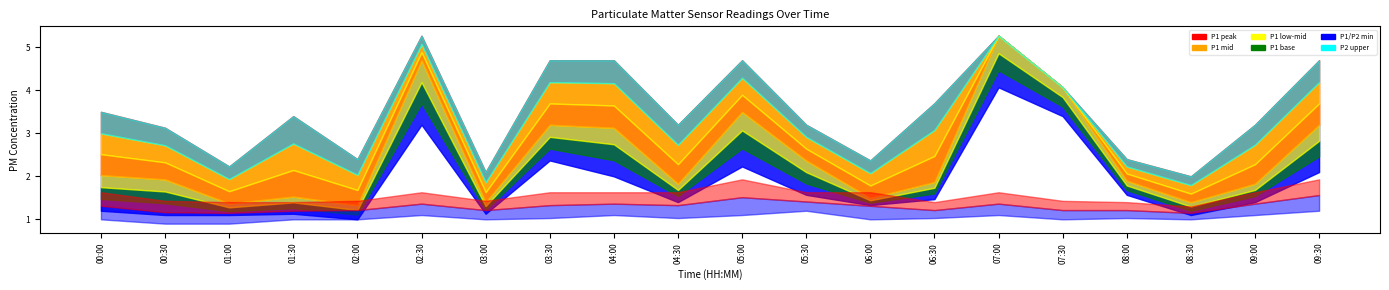

At how many categories does at least one series exceed 1?

20